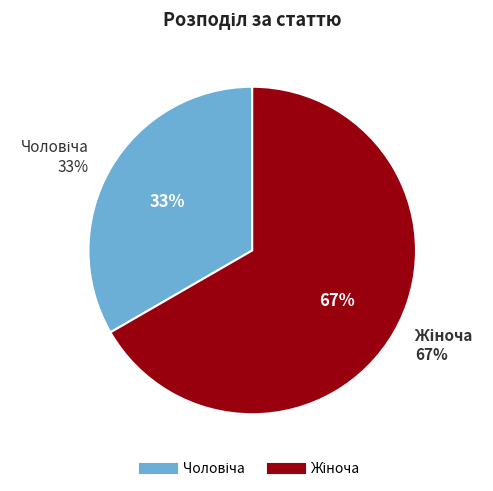

Count the number of slices in the pie.

2